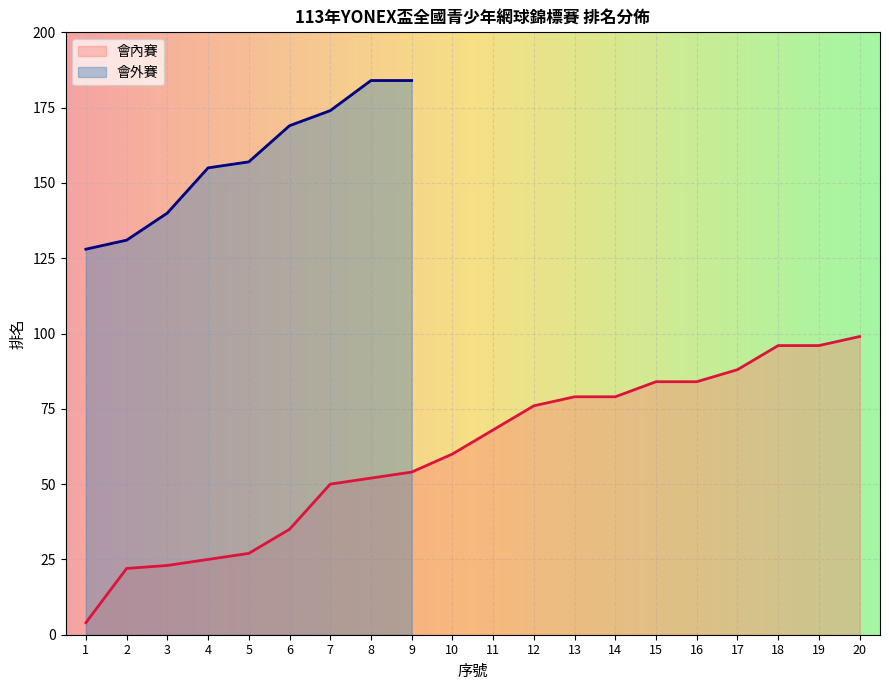

True or false: the data has more than 1 interior local peaks.

False